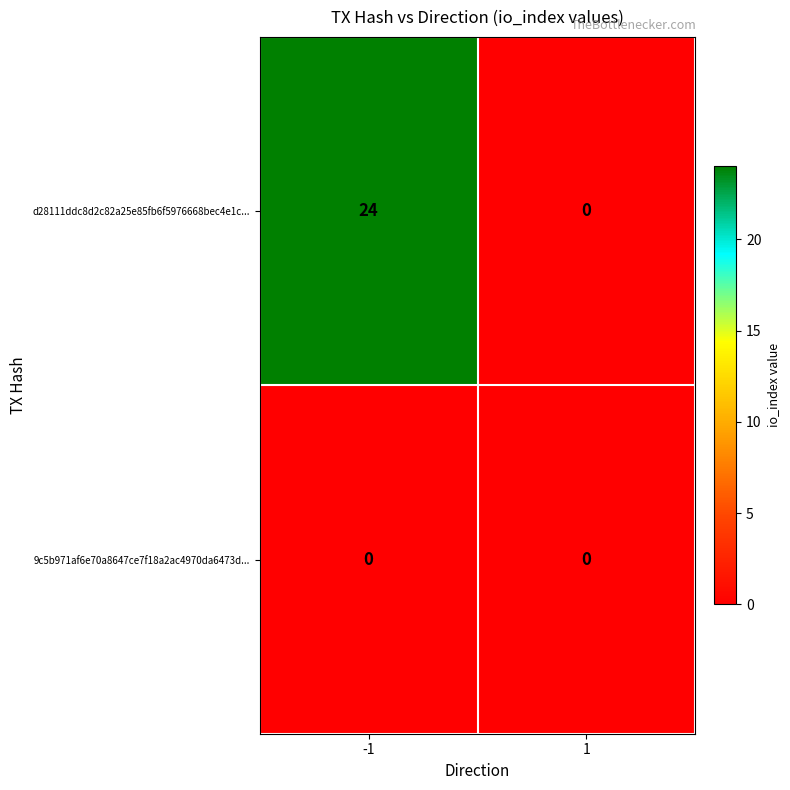

Which series changed the most between -1 and 1?

d28111ddc8d2c82a25e85fb6f5976668bec4e1c...